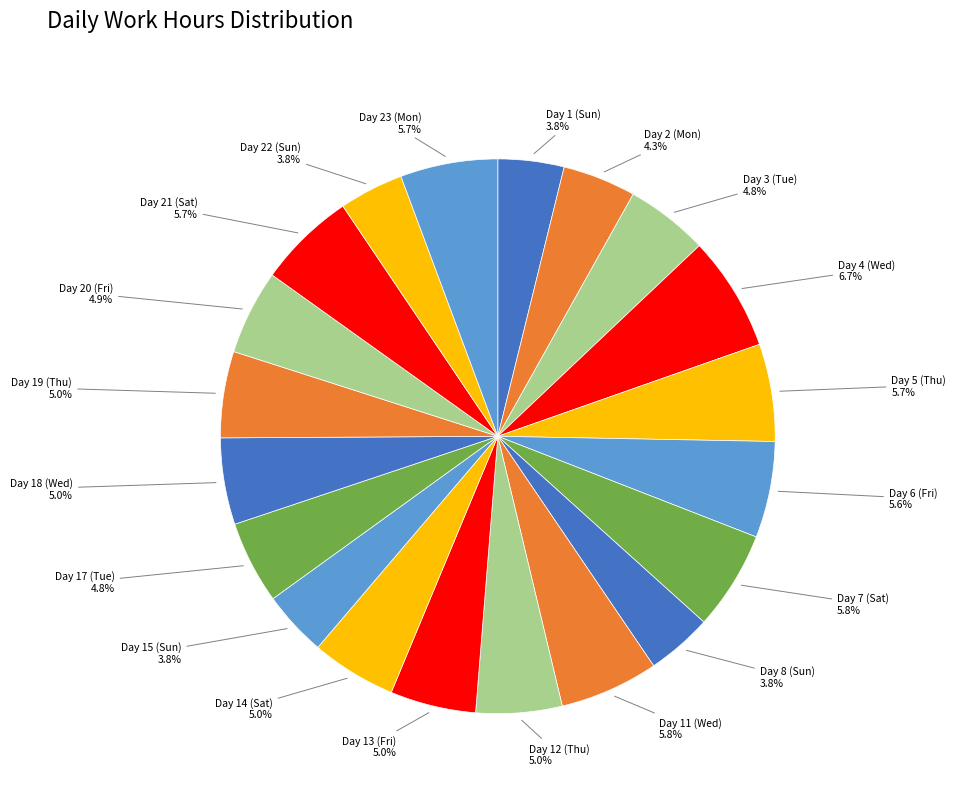

Does any single category account for the majority?

No